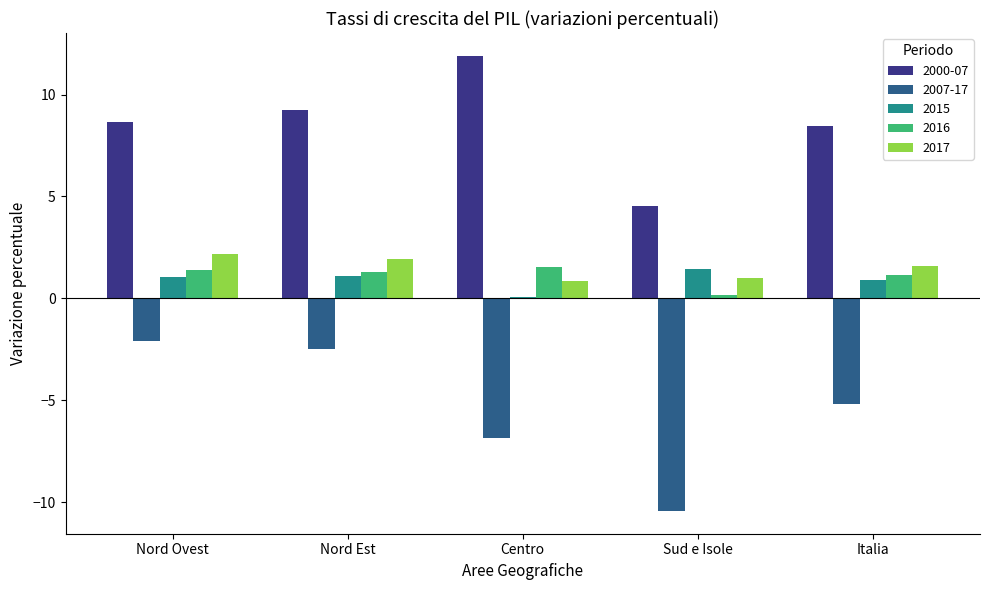

Count the number of categories in the chart.

5